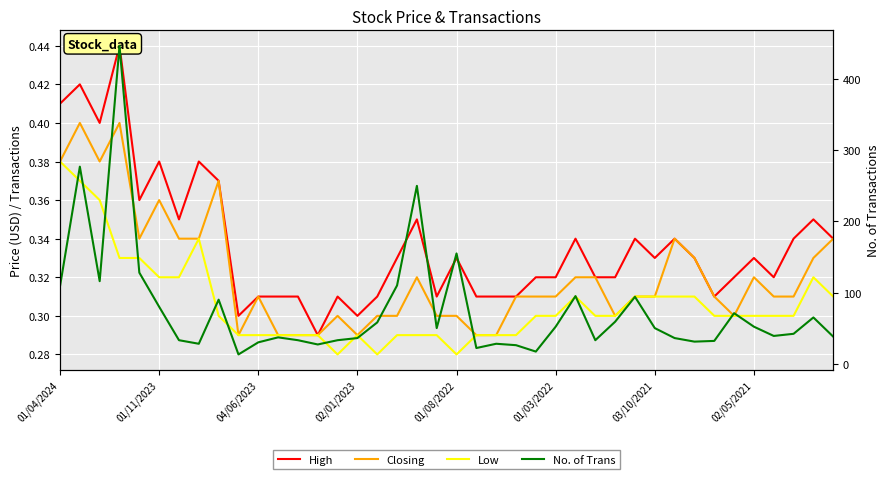

What is the label of the 13th point from the left?

12